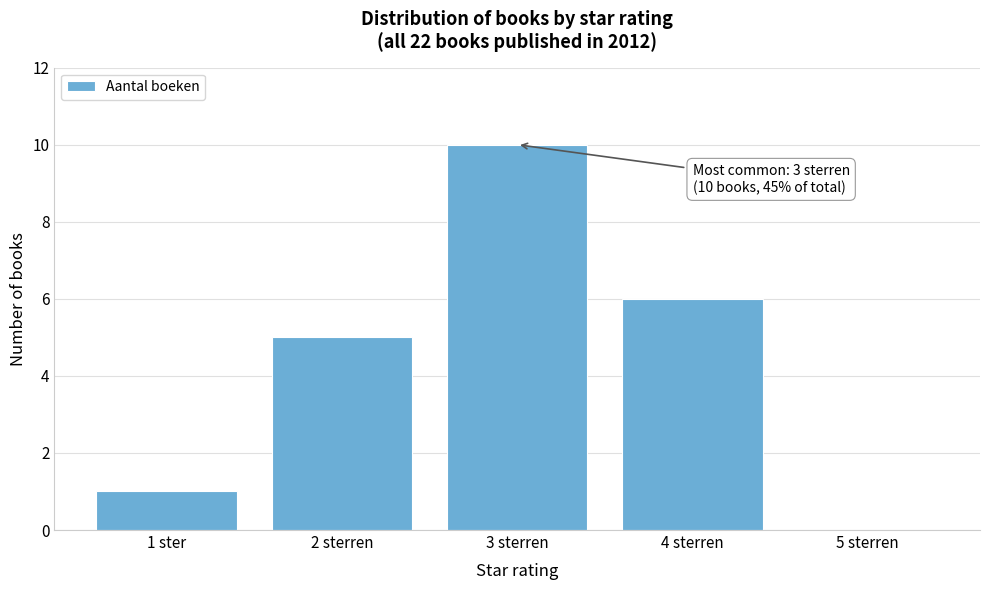

Reading left to right, list all the values displayed in this chart.

1 ster=1	2 sterren=5	3 sterren=10	4 sterren=6	5 sterren=0